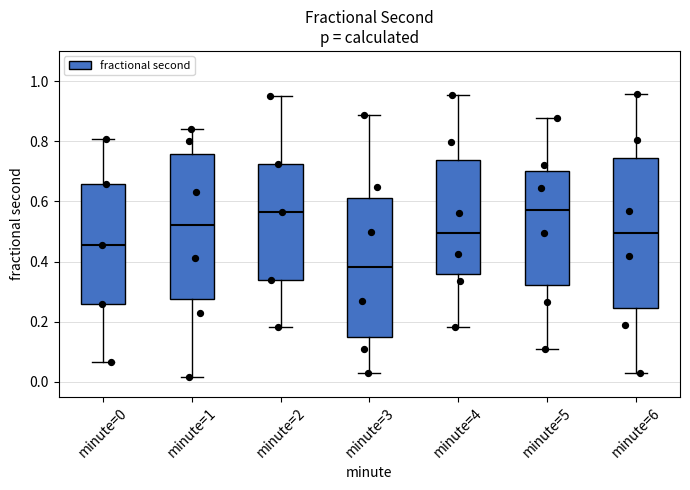

Where is the lower edge of the box for minute=6 on the y-axis? The values are not printed on the chart, so give them approximately, as read against the axis.

0.24